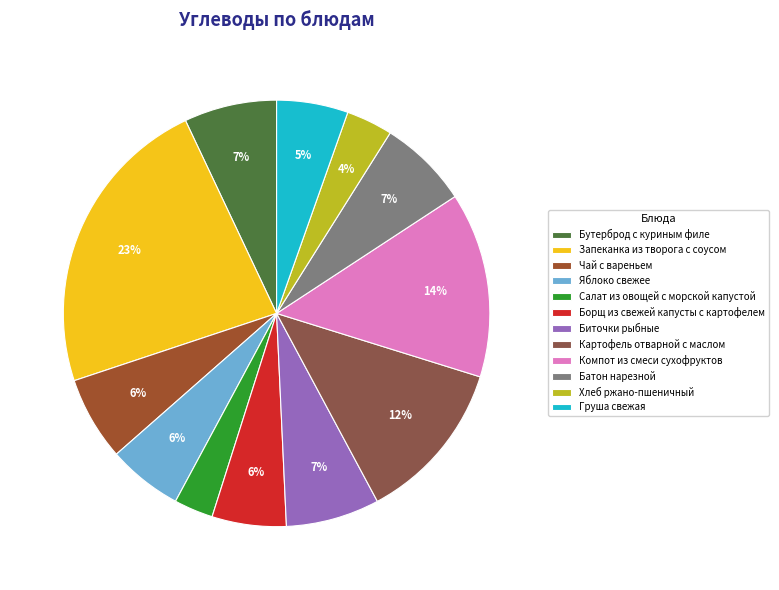

To the nearest percent, what percentage of the pie is Батон нарезной?

7%